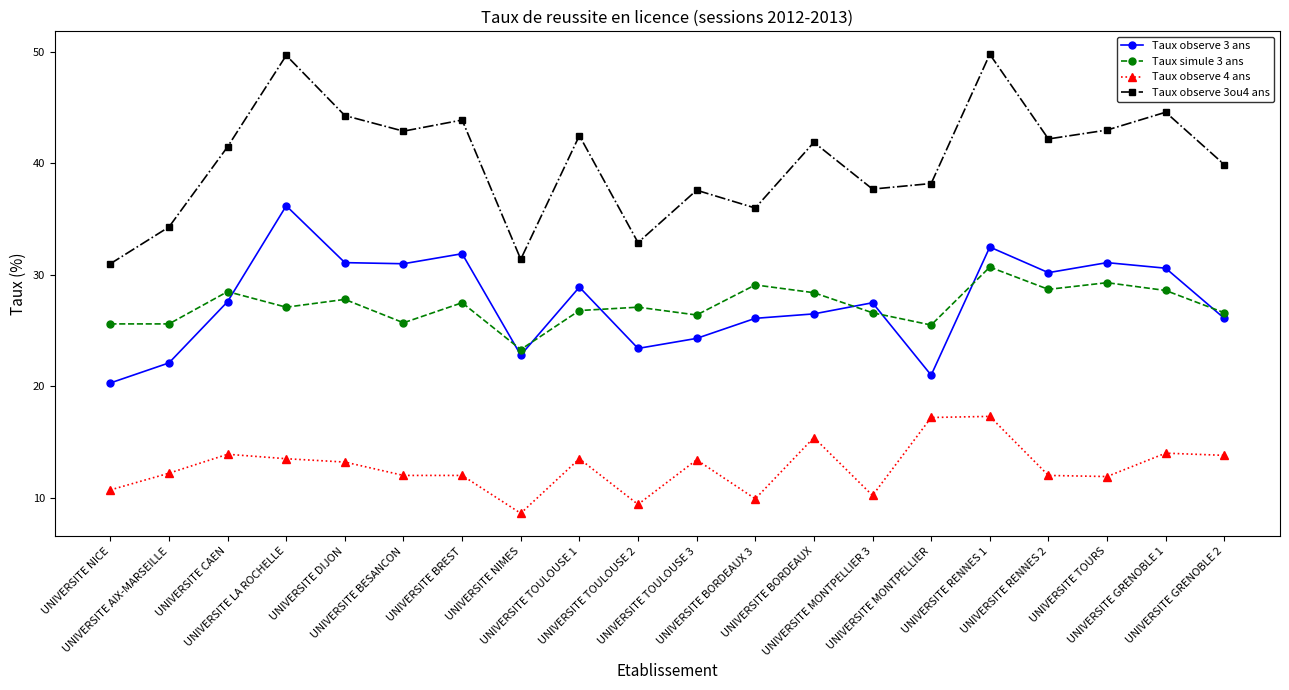

What value does the Taux simule 3 ans series have at UNIVERSITE BREST?

27.5